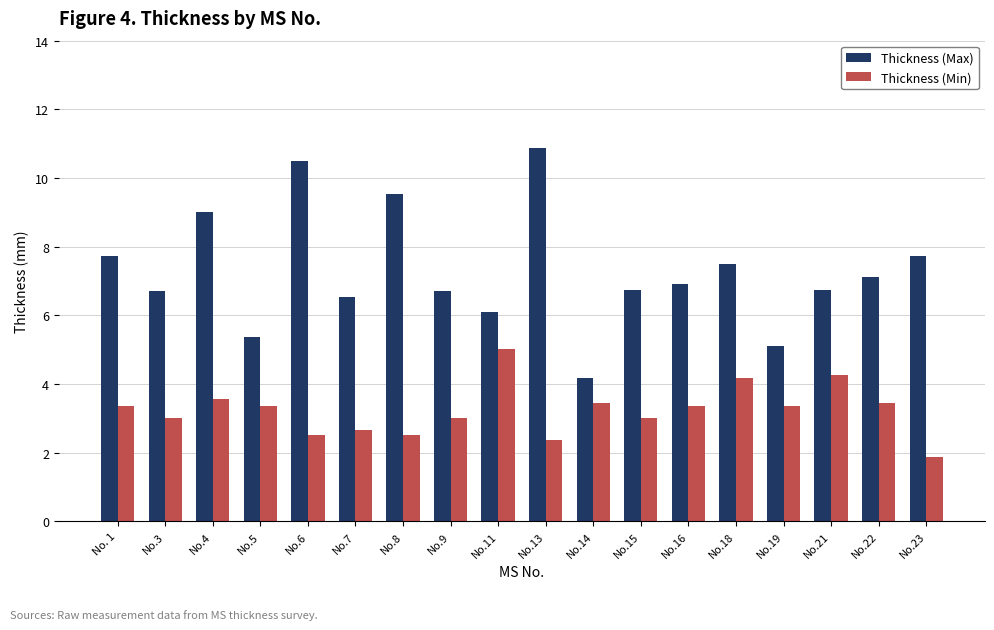

Which category has the lowest value in the Thickness (Max) series?

No.14